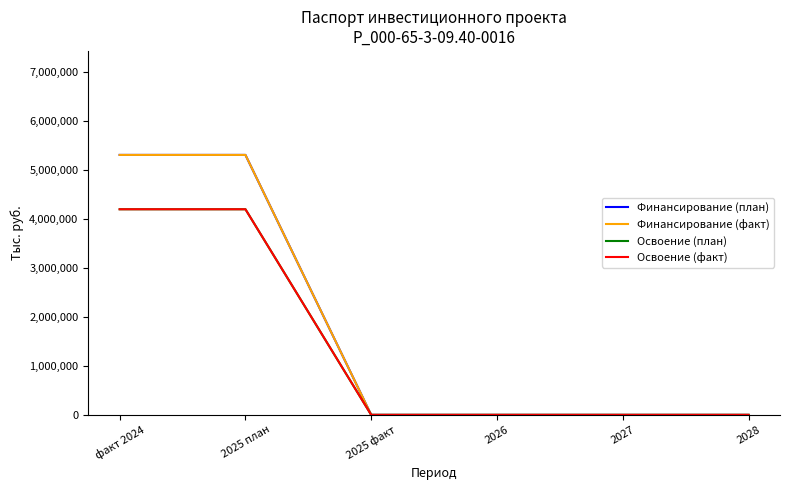

Reading left to right, list all the values displayed in this chart.

Финансирование (план): 5303387	5303387	0	0	0	0
Финансирование (факт): 5303387	5303387	0	0	0	0
Освоение (план): 4194896	4194896	0	0	0	0
Освоение (факт): 4194896	4194896	0	0	0	0